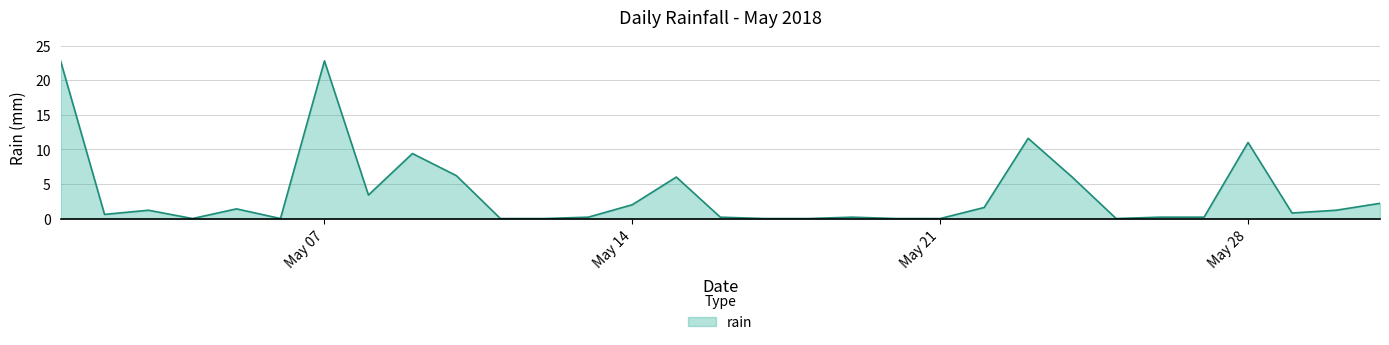

What is the maximum value shown in the chart?

22.8